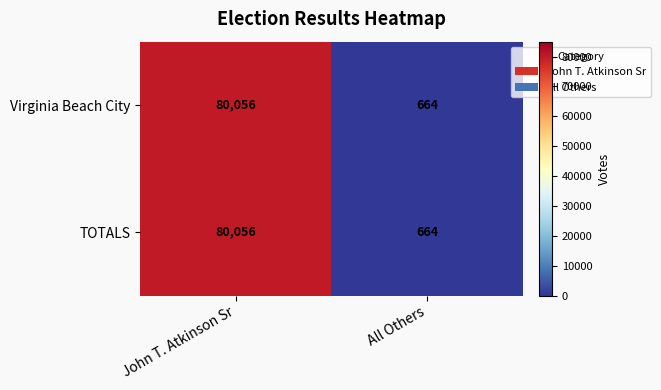

Which category has the highest value across all series?

John T. Atkinson Sr